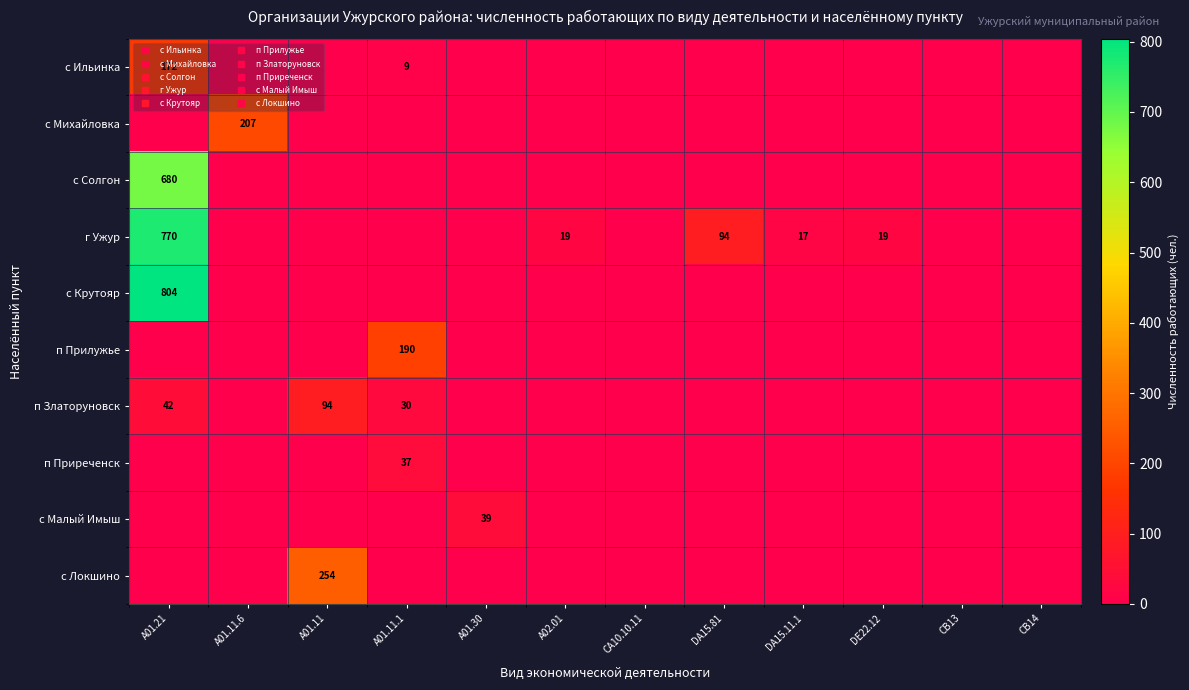

At A01.11.6, list the series in order from smallest to largest.

с Ильинка, с Солгон, г Ужур, с Крутояр, п Прилужье, п Златоруновск, п Приреченск, с Малый Имыш, с Локшино, с Михайловка